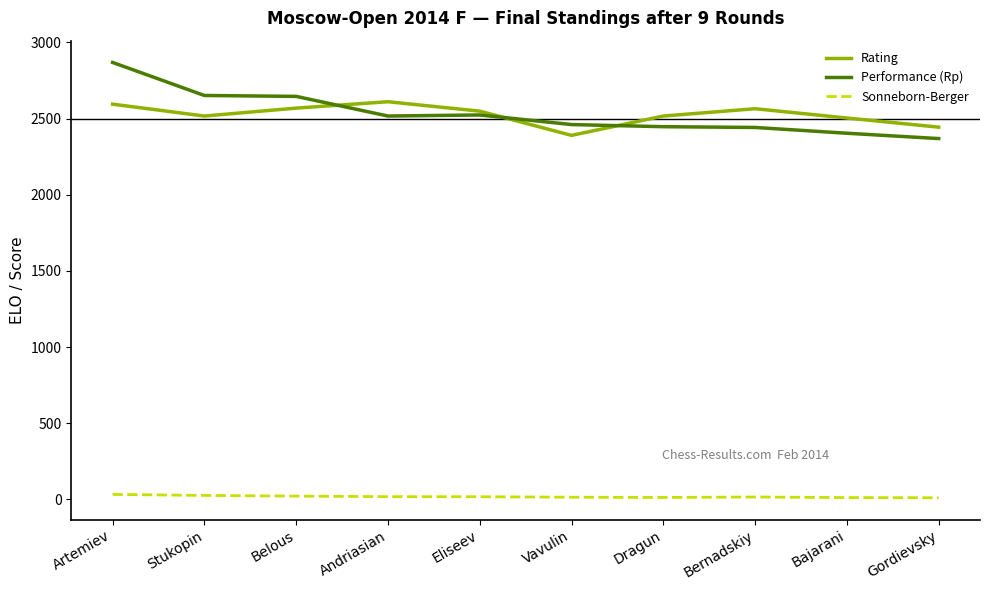

What is the total value across all series at Bajarani?

4919.5